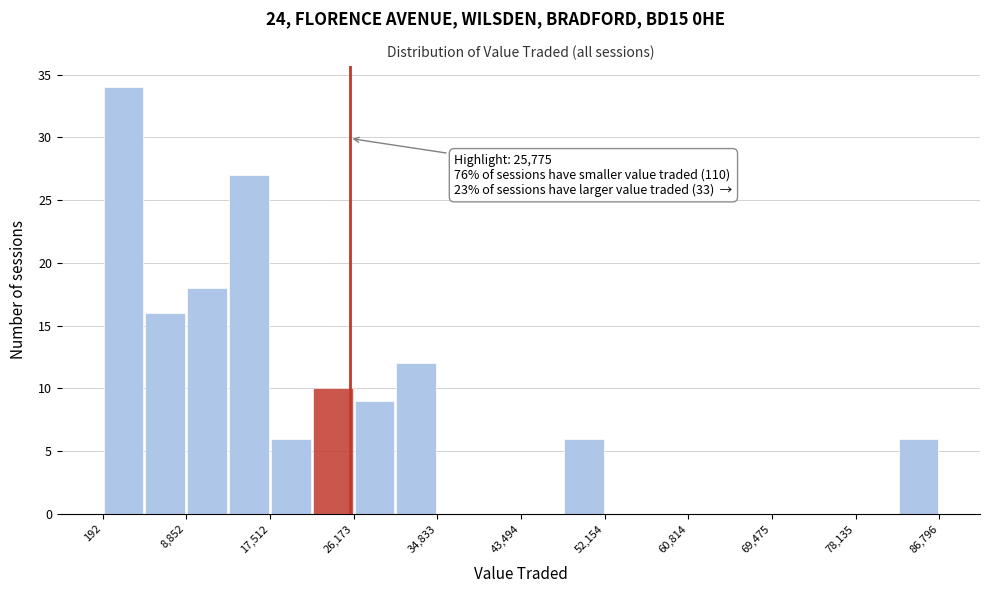

Which range on the x-axis has the tallest bar?

0 to 5000